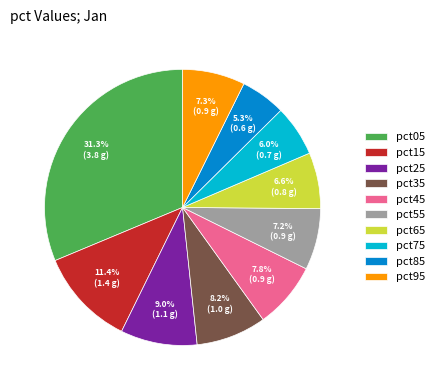

Which category has the smallest portion of the pie?

pct85